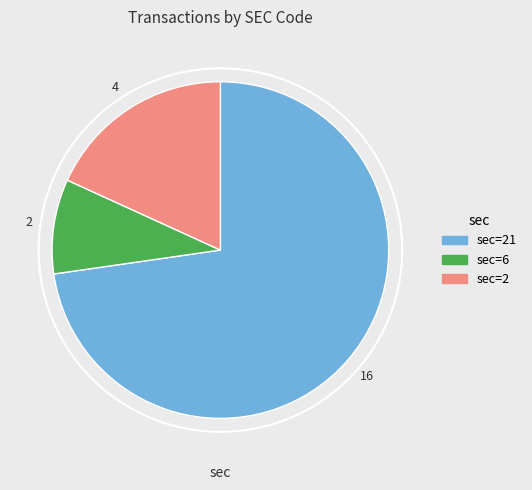

Is there any slice that represents more than half of the pie?

Yes